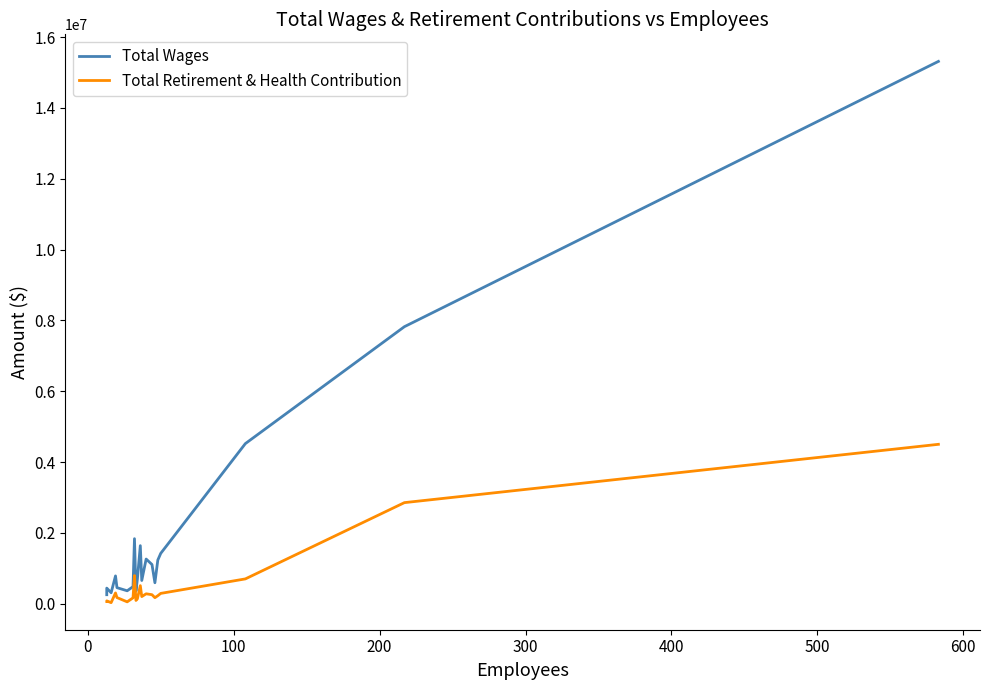

Which series has the largest total across all categories?

Total Wages